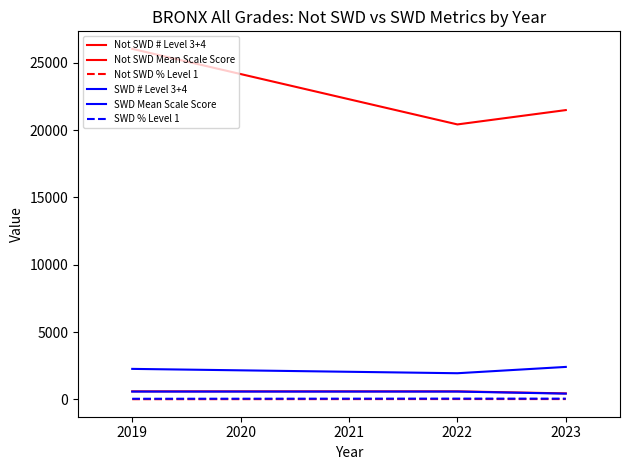

What is the value of the SWD Mean Scale Score point at the 1st from the left?

580.8